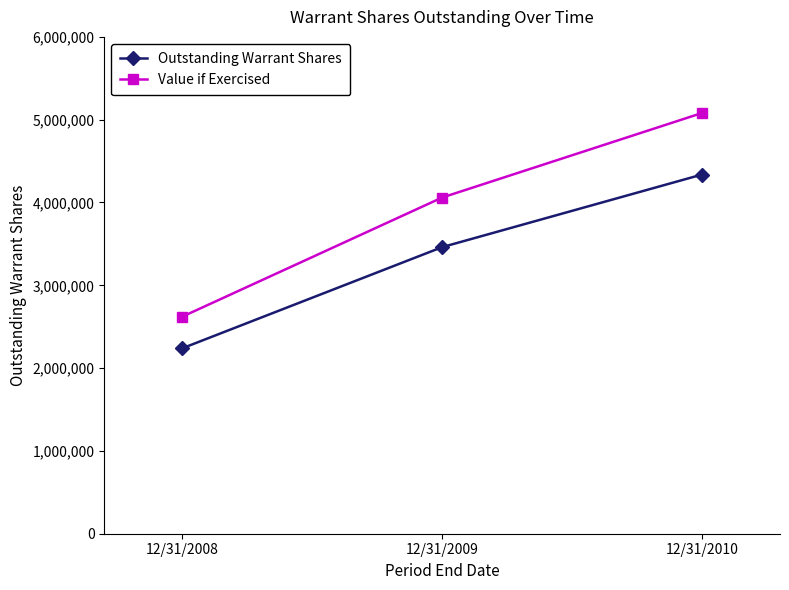

The Outstanding Warrant Shares series shows 2310074 at 12/31/2010. True or false?

False